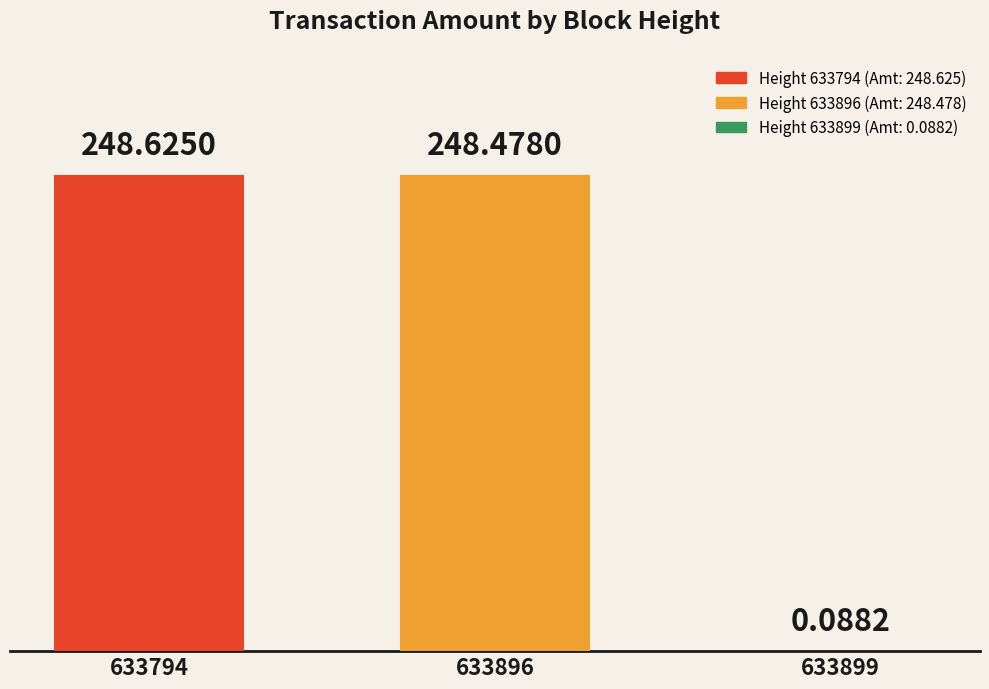

Between 633896 and 633794, which is larger?

633794